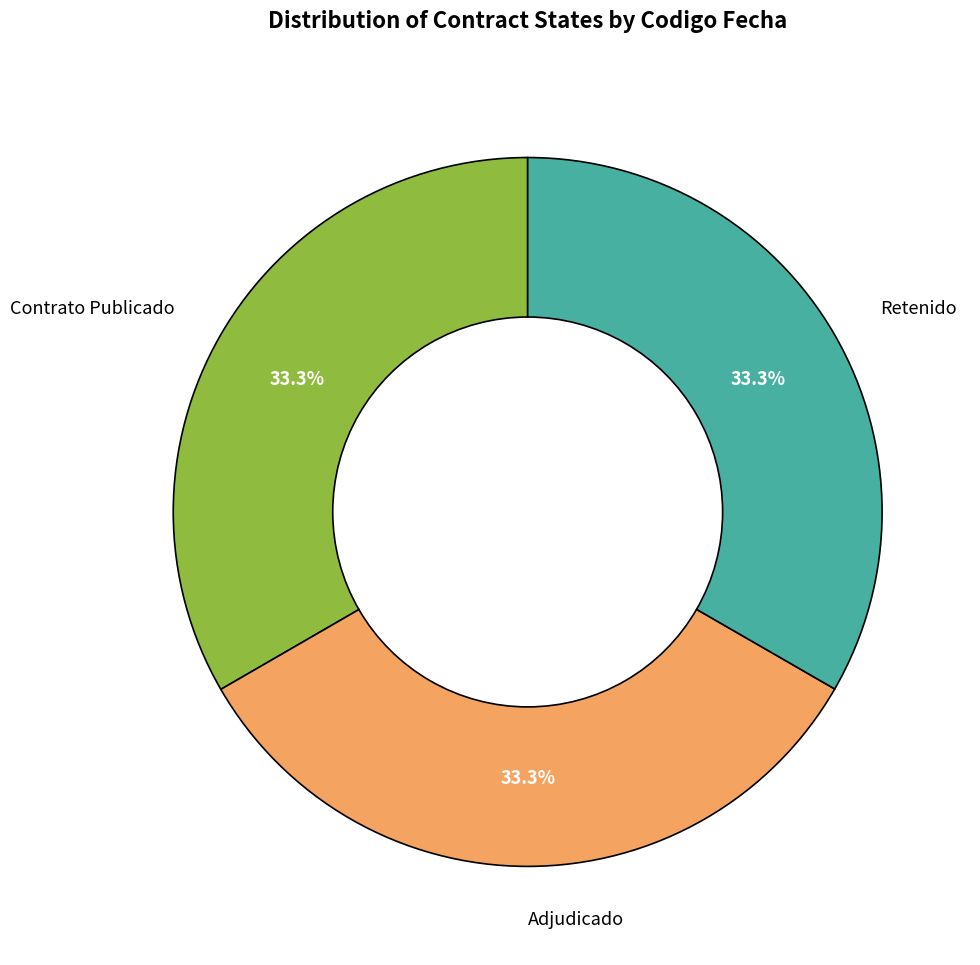

Is there a majority slice in this chart?

No